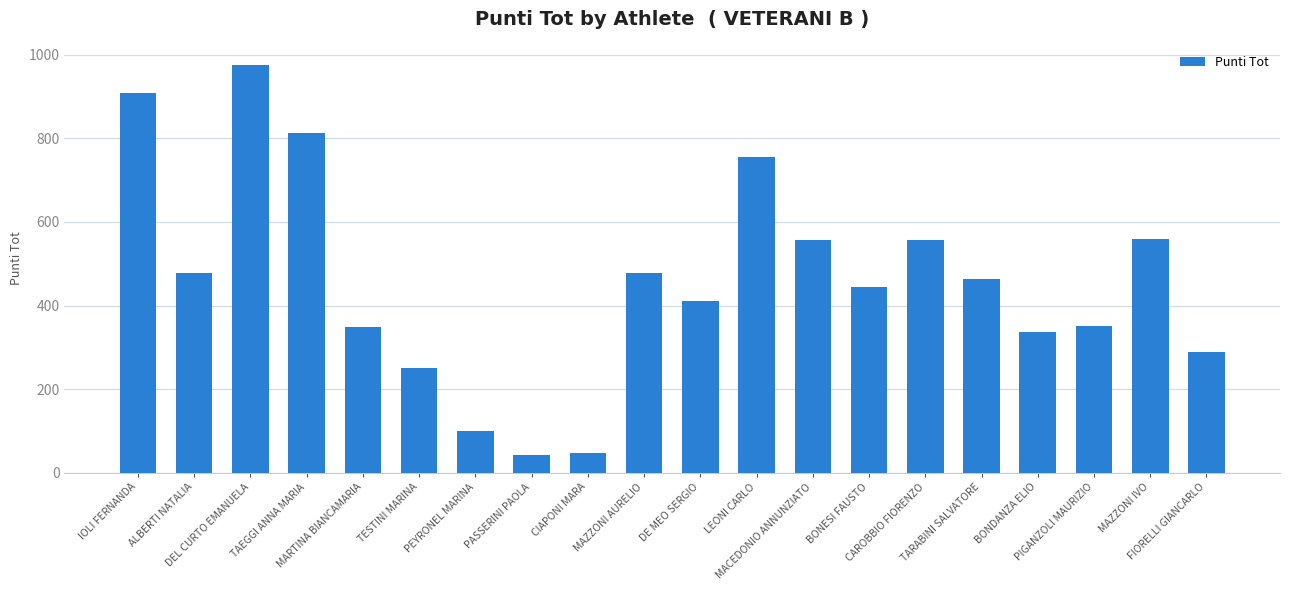

Are the bars grouped side by side (vs. stacked)?

No